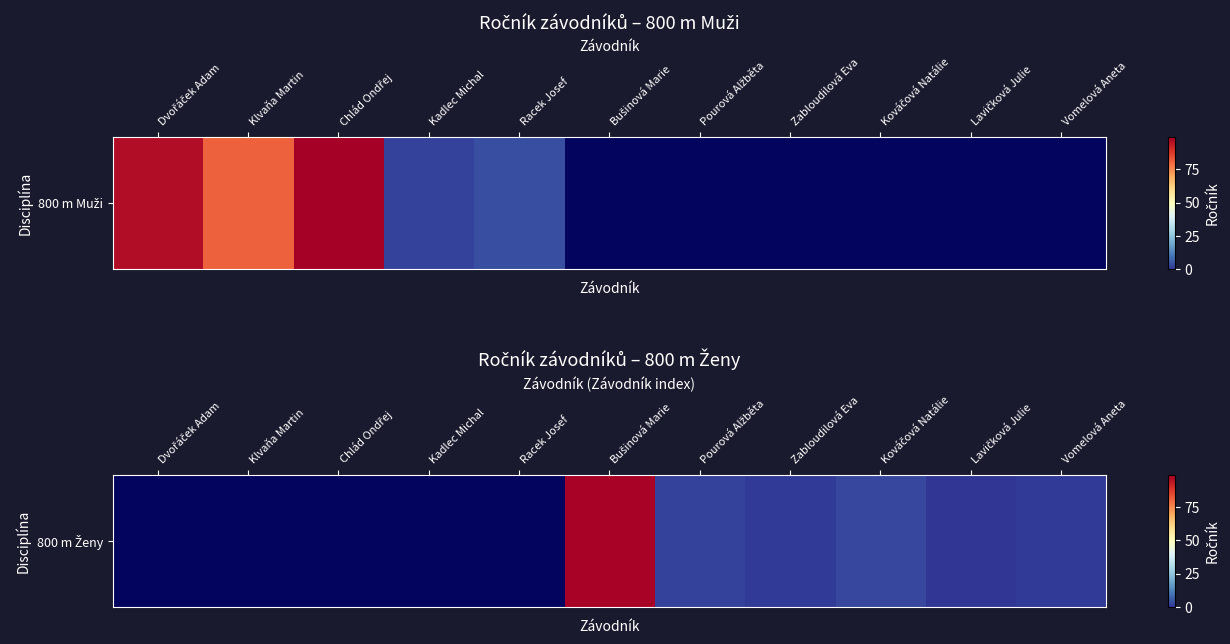

The chart shows a value of nan at Klvaňa Martin. True or false?

False